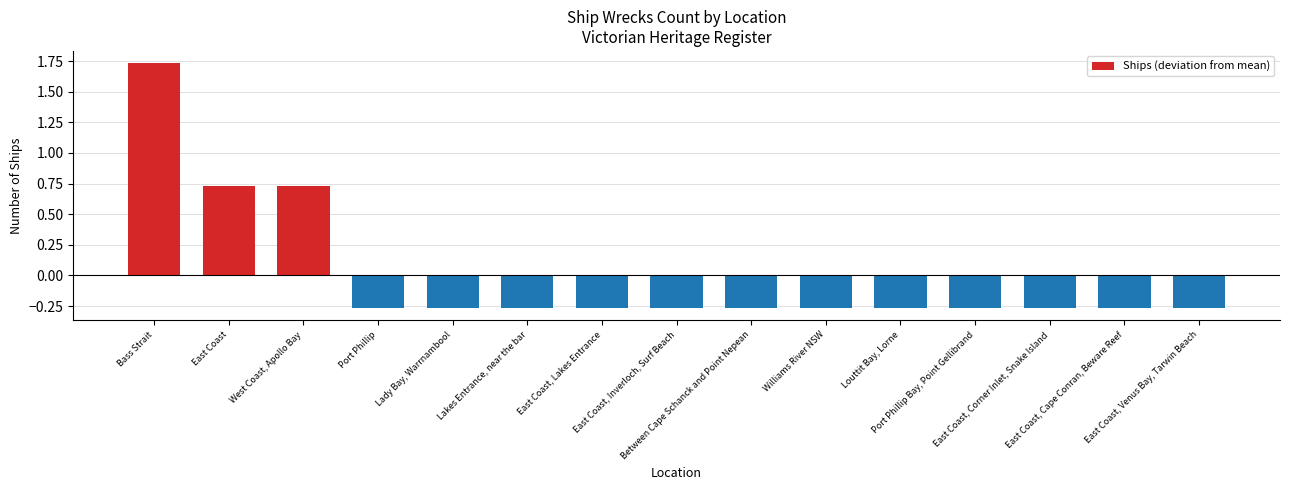

What is the difference between the maximum and minimum values?

2.0